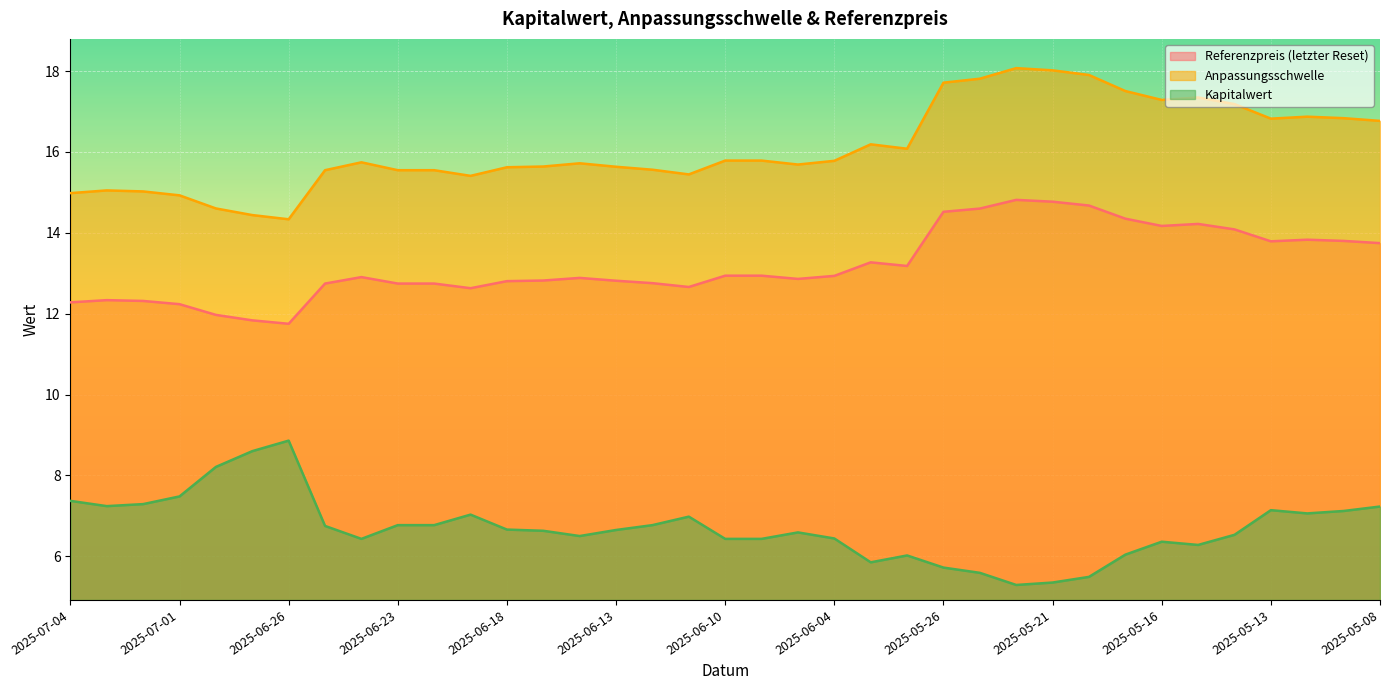

Between 2025-06-16 and 2025-05-09, which series saw the biggest shift?

Anpassungsschwelle